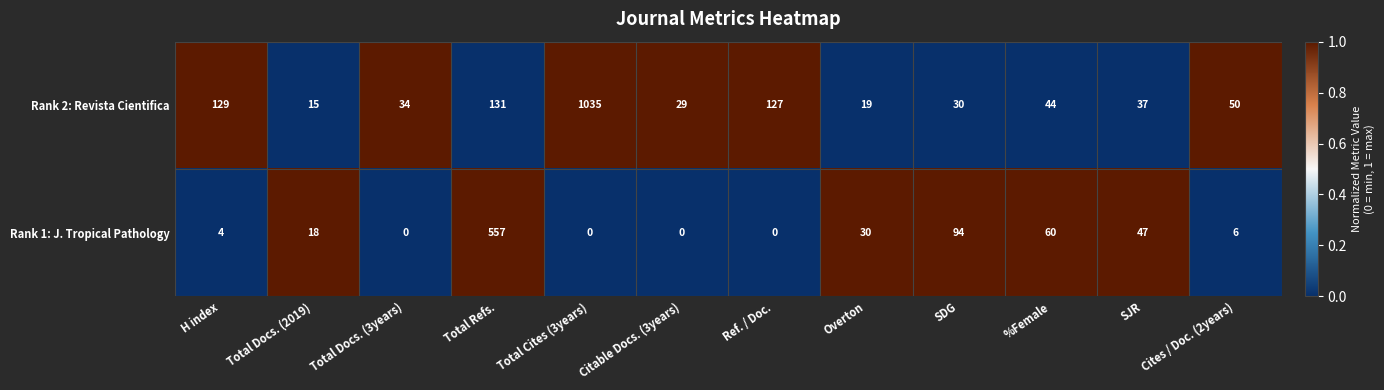

True or false: Rank 2: Revista Cientifica has a value of 193 at Ref. / Doc..

False